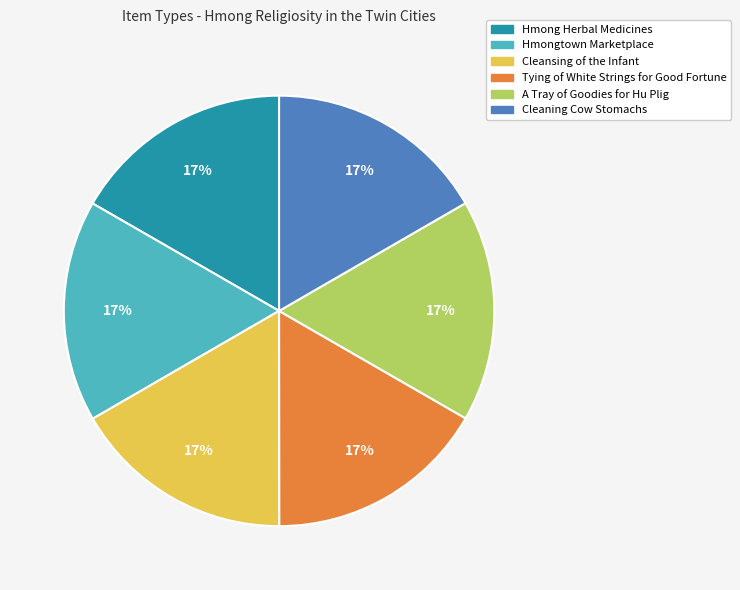

What is the ratio of the value at A Tray of Goodies for Hu Plig to the value at Cleaning Cow Stomachs?

1.0